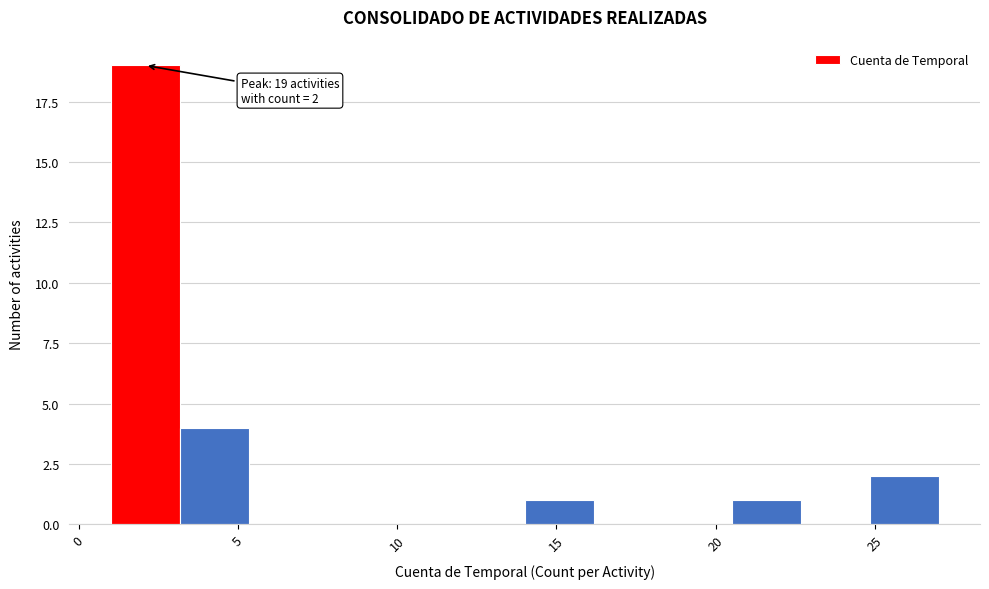

Which range on the x-axis has the tallest bar?

1.0 to 3.0